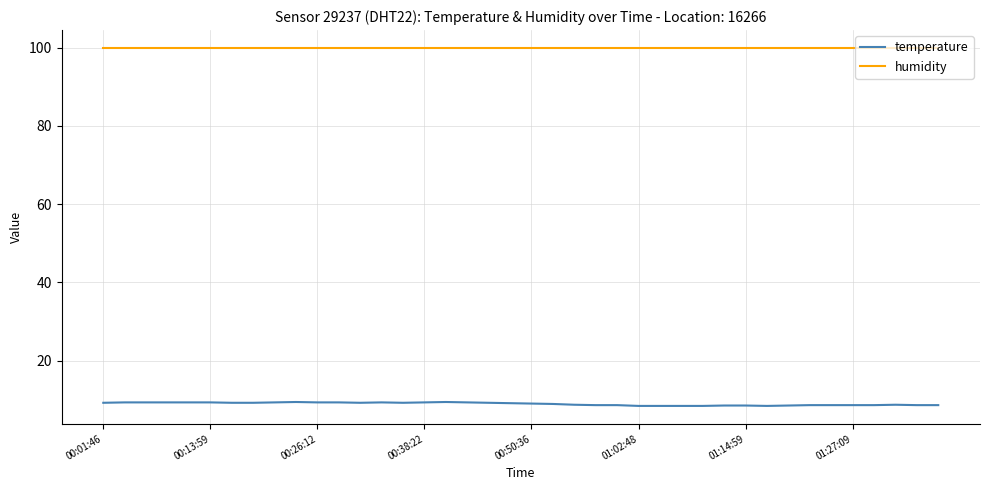

What is the highest value of the humidity series?

99.9